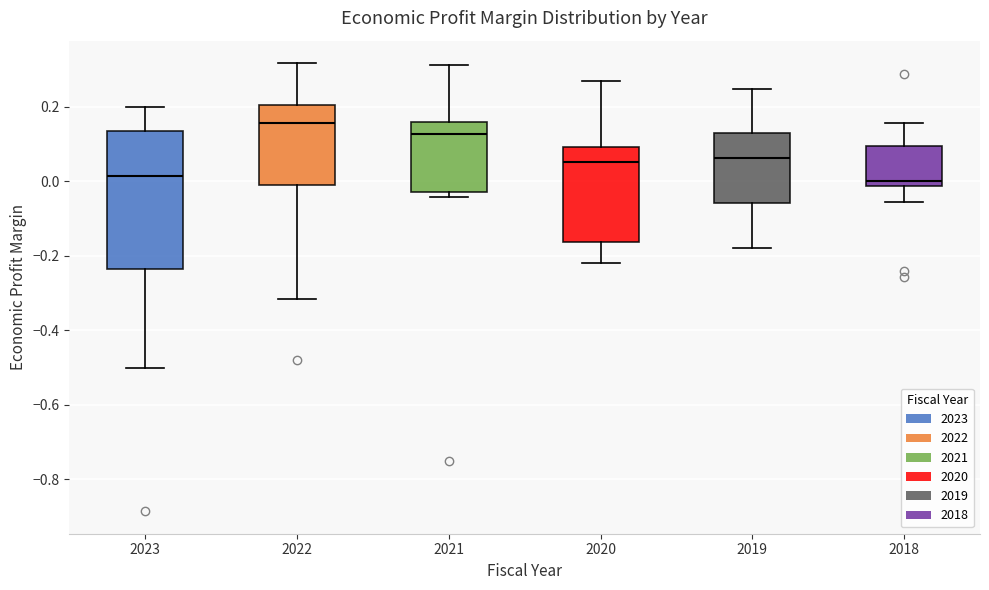

Where does the lower whisker of the box at x = 2022 end on the y-axis? The values are not printed on the chart, so give them approximately, as read against the axis.

-0.32